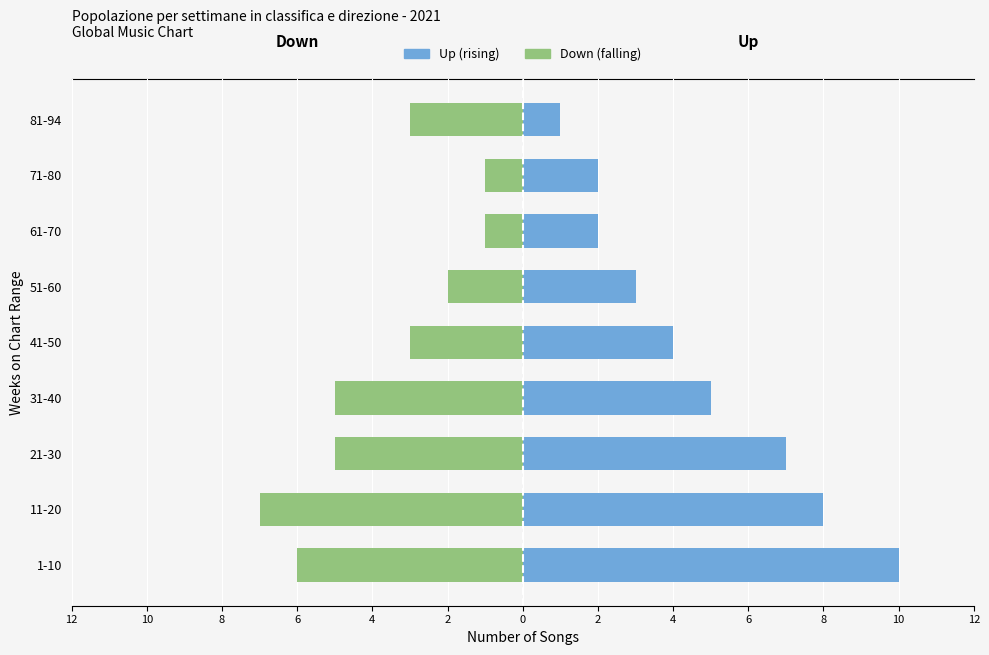

Rank the series by their average value, from lowest to highest.

Down, Up